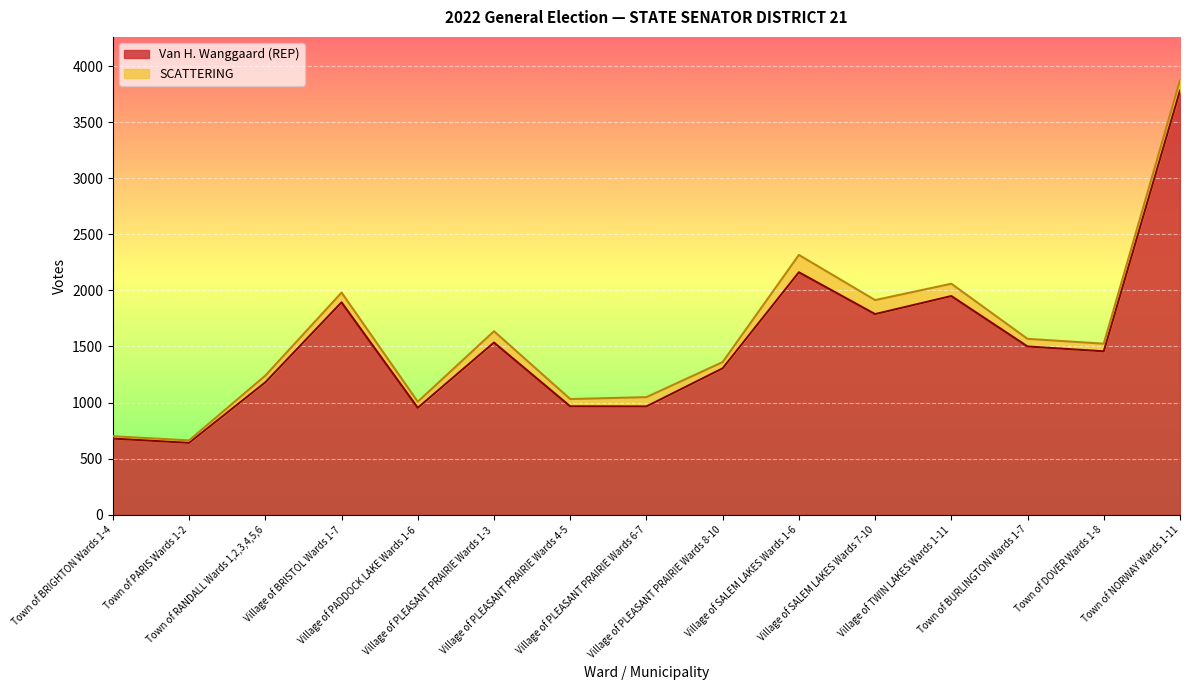

Which category has the lowest value across all series?

Town of PARIS Wards 1-2